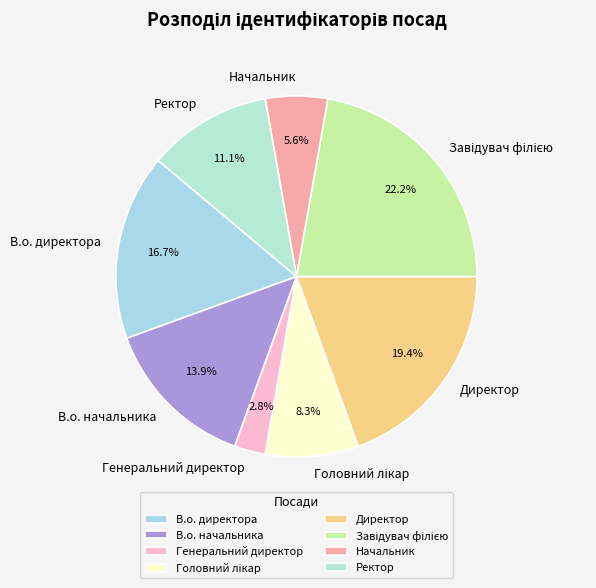

To the nearest percent, what portion does Генеральний директор represent?

3%